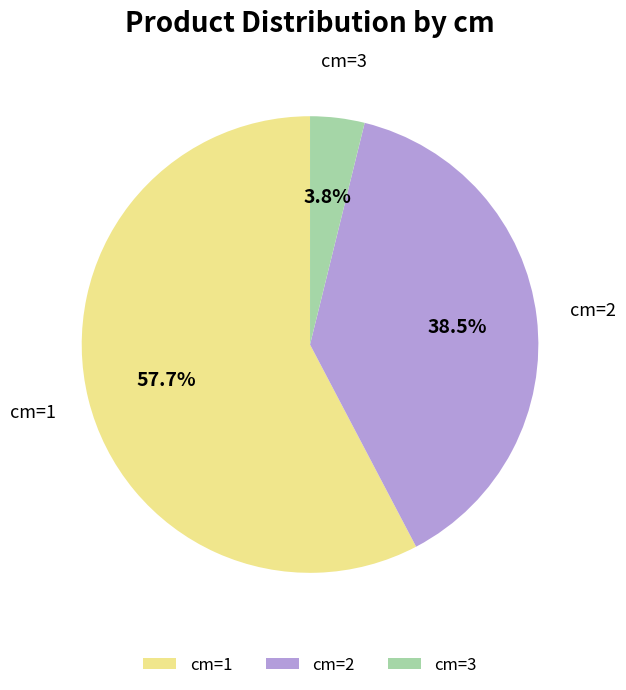

Is there a majority slice in this chart?

Yes